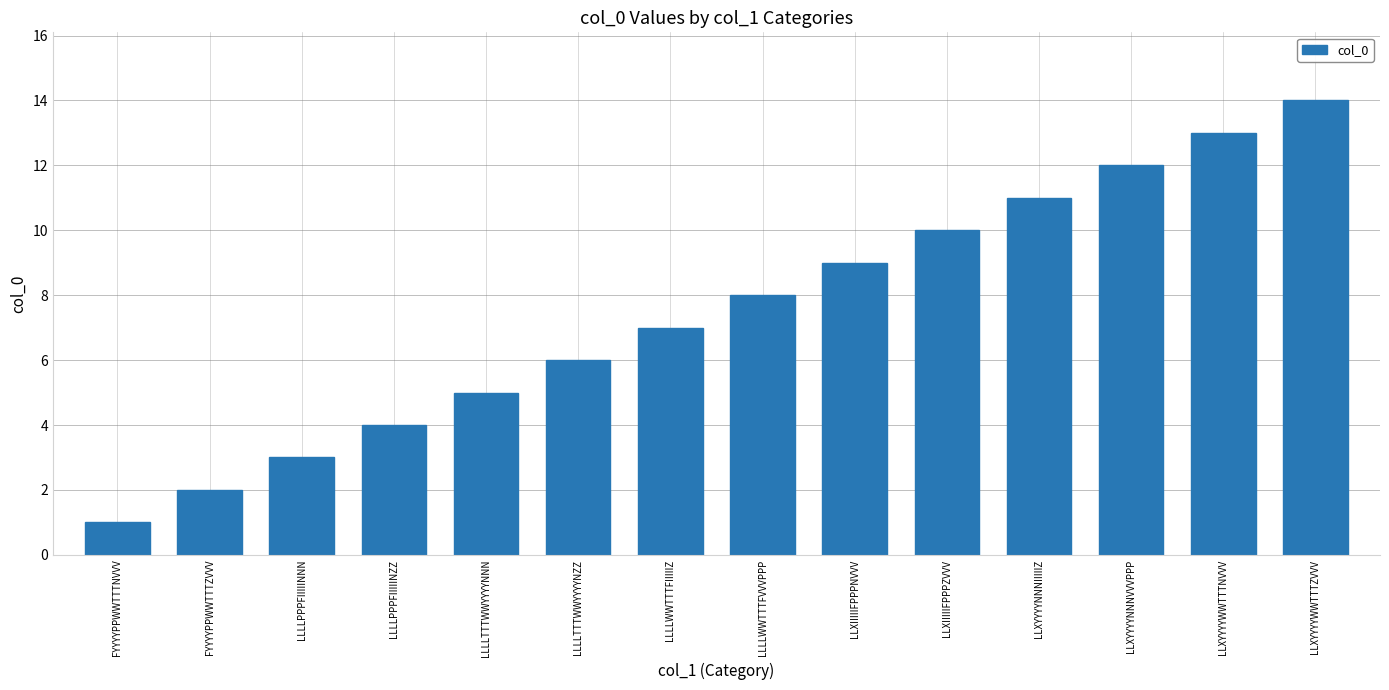

Which has a higher value, LLXIIIIIFPPPZVVV or LLXYYYYWWTTTZVVV?

LLXYYYYWWTTTZVVV